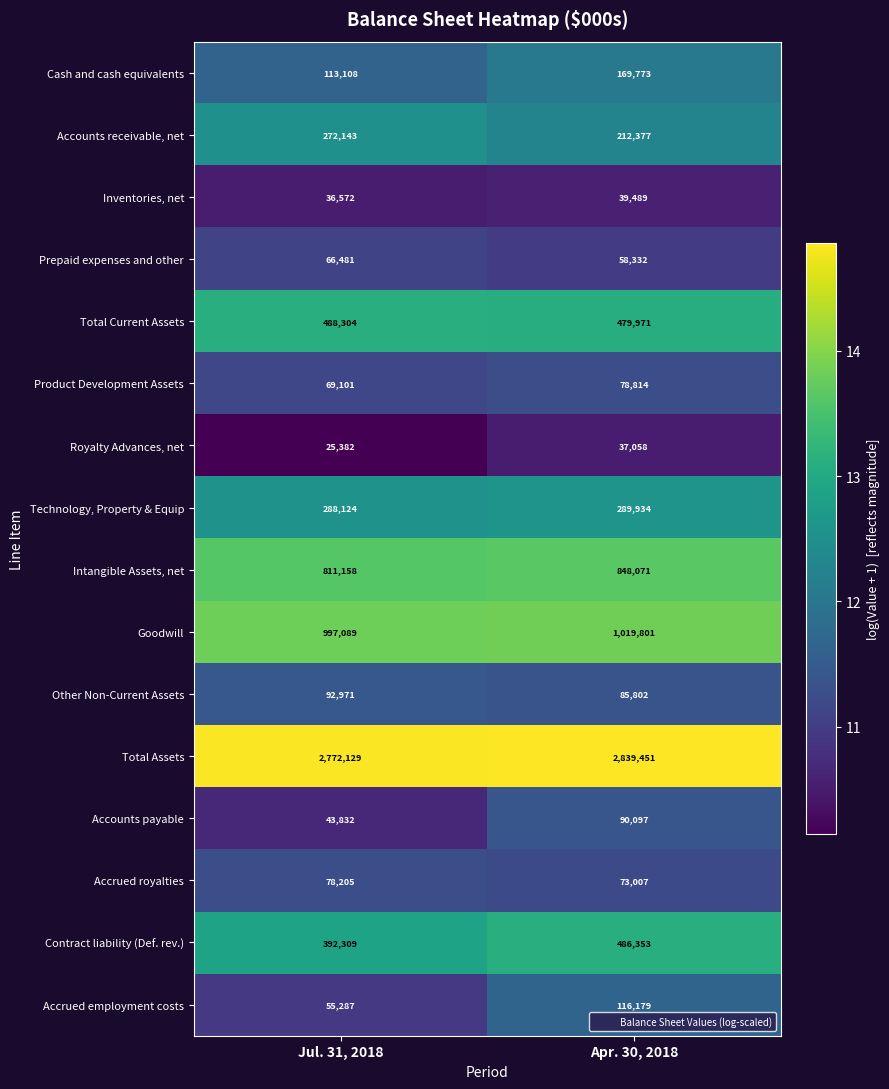

At which category is the sum across all series the highest?

Apr. 30, 2018